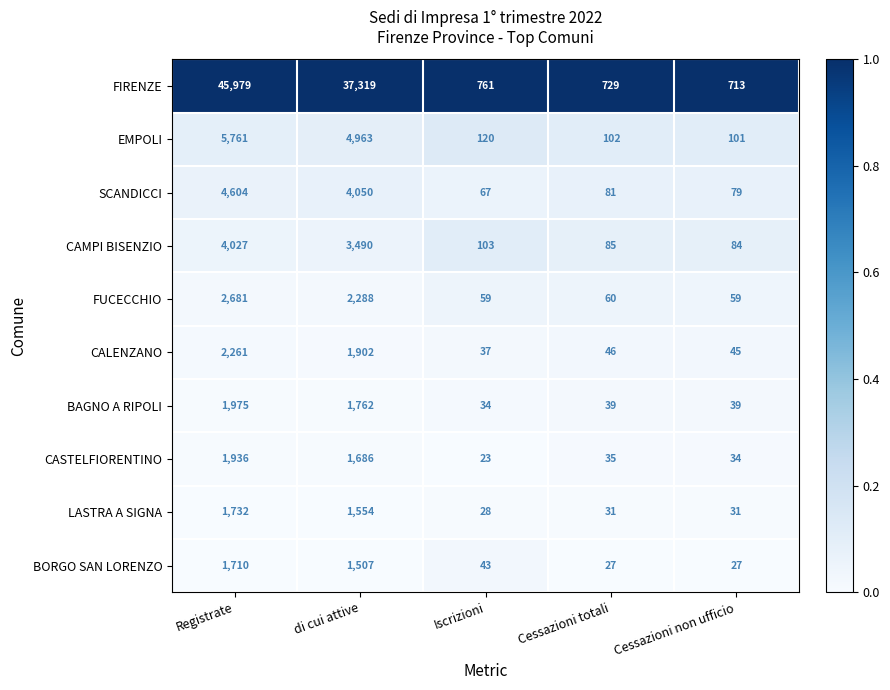

The EMPOLI series shows 7439 at di cui attive. True or false?

False